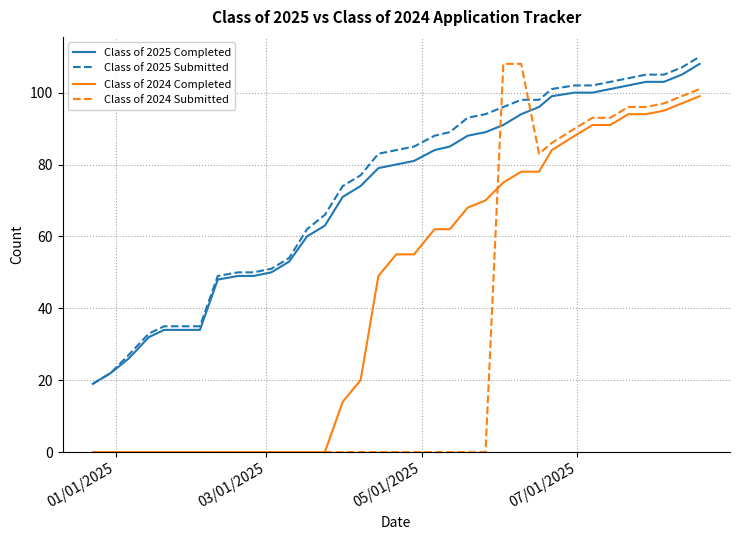

Which series has the widest spread of values?

Class of 2024 Submitted